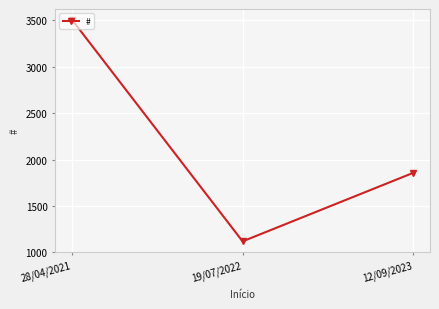

The chart shows a value of 1119 at 19/07/2022. True or false?

True